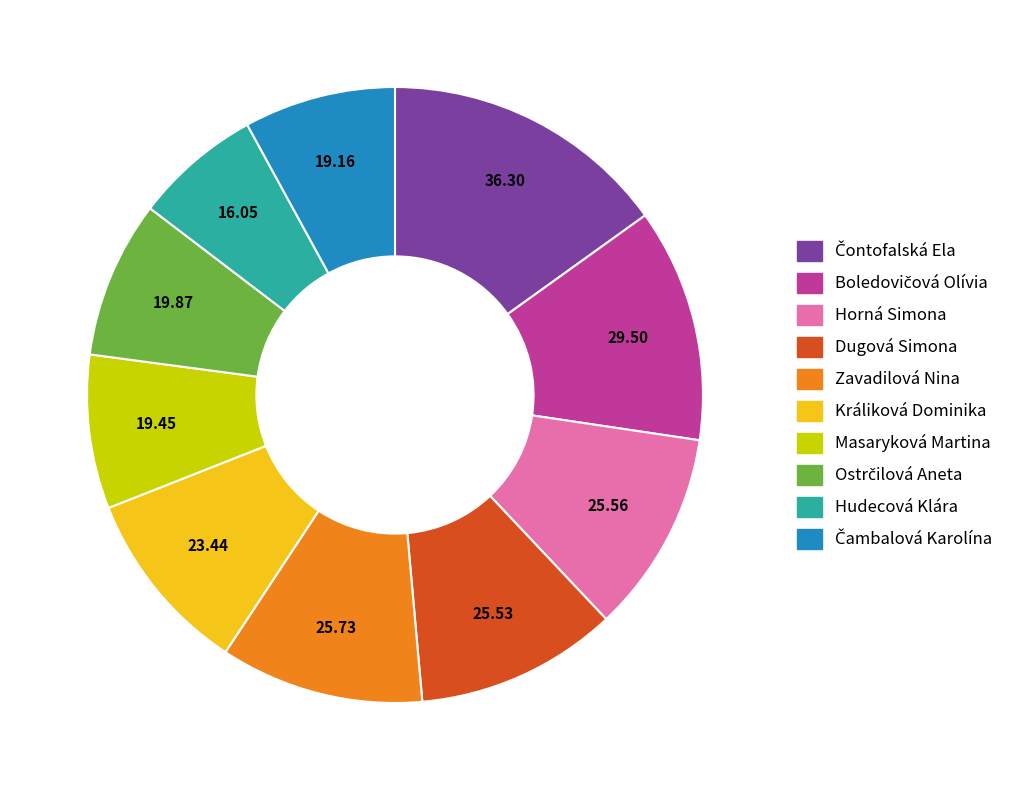

How many slices are in this pie chart?

10